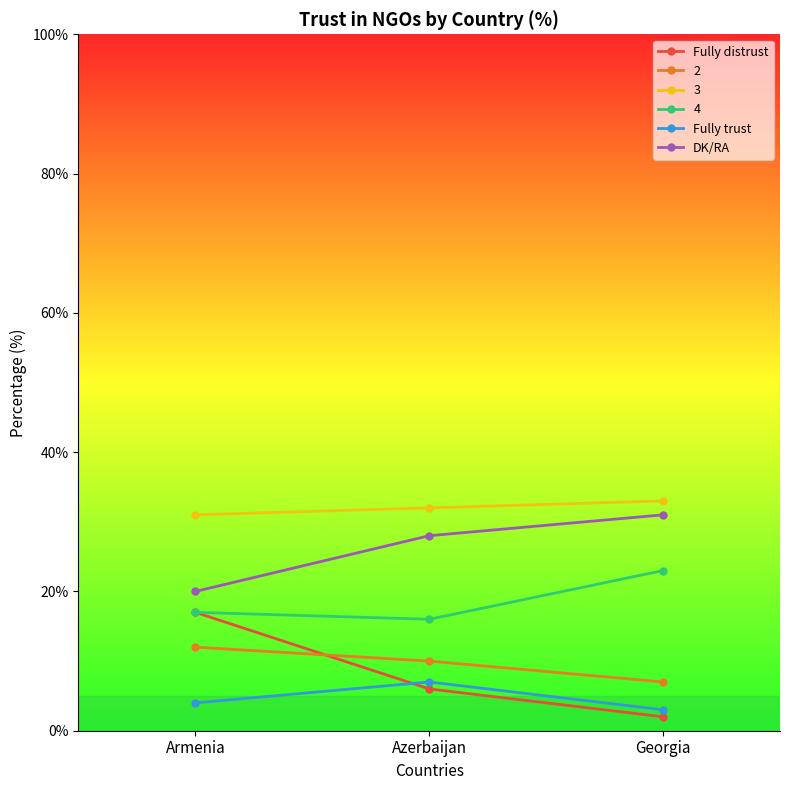

How many series are shown in this chart?

6